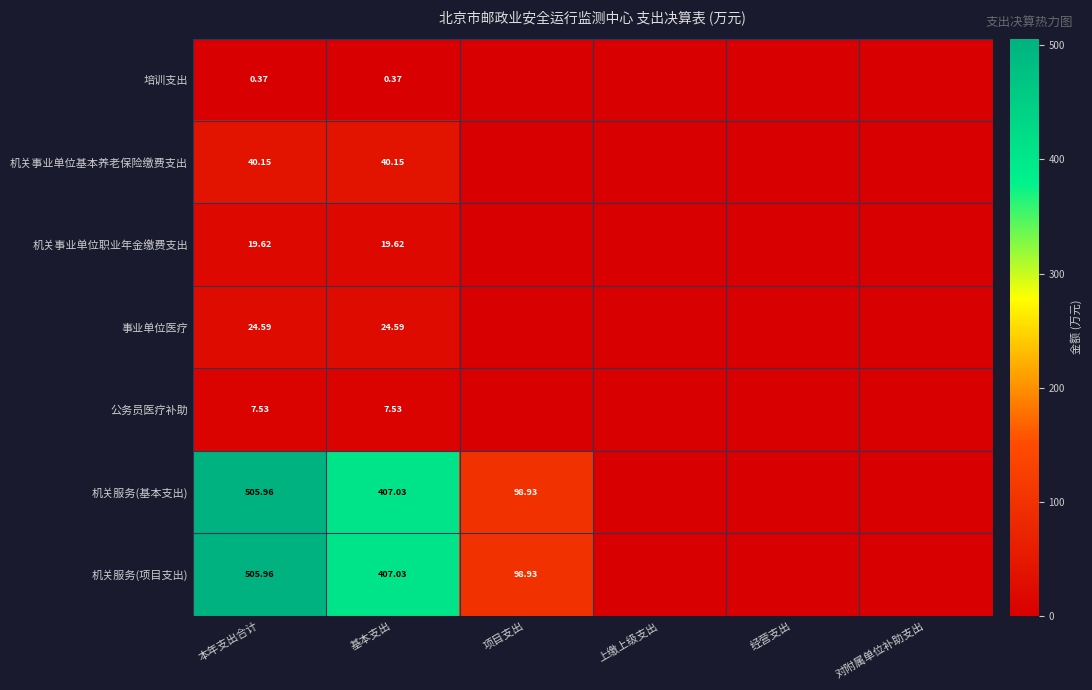

Is the value of 机关服务(项目支出) at 本年支出合计 greater than the value of 机关事业单位基本养老保险缴费支出 at 基本支出?

Yes